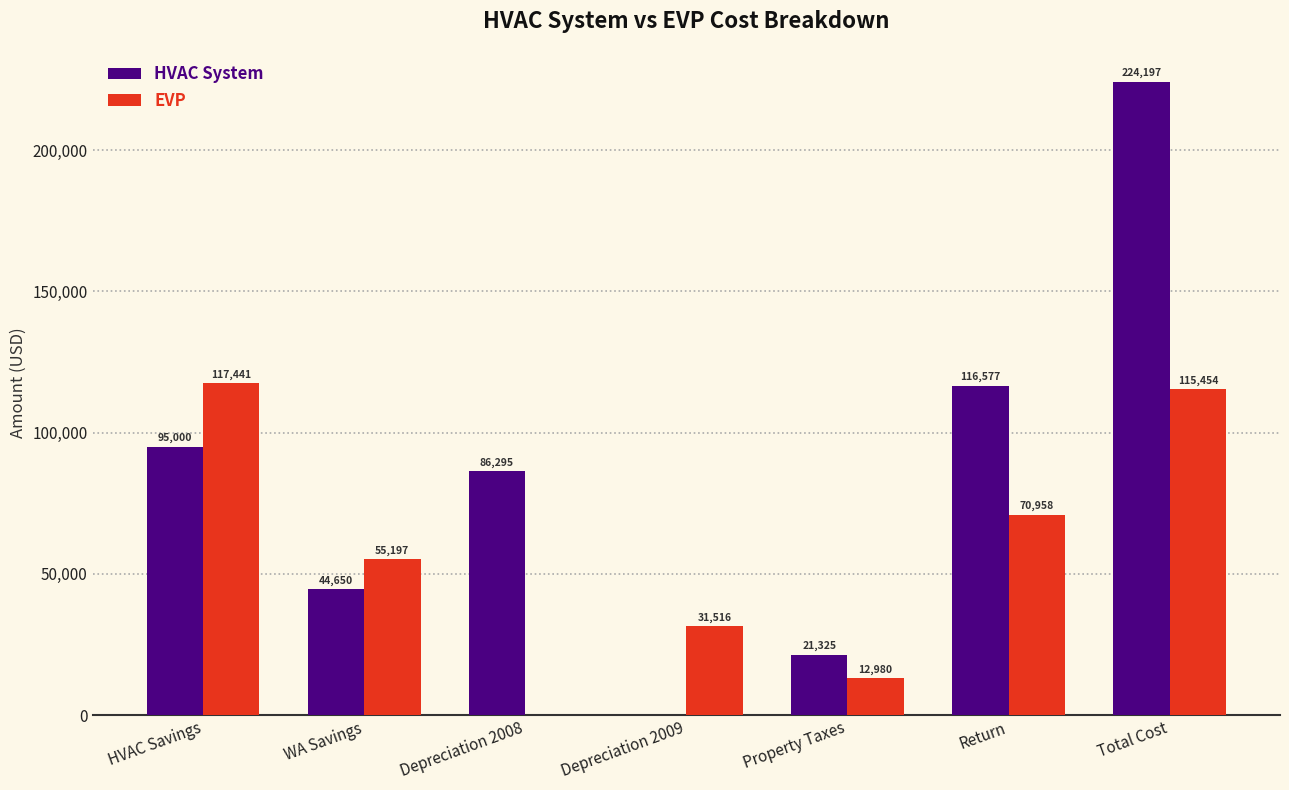

Where does the HVAC System series first go above 86295?

HVAC Savings